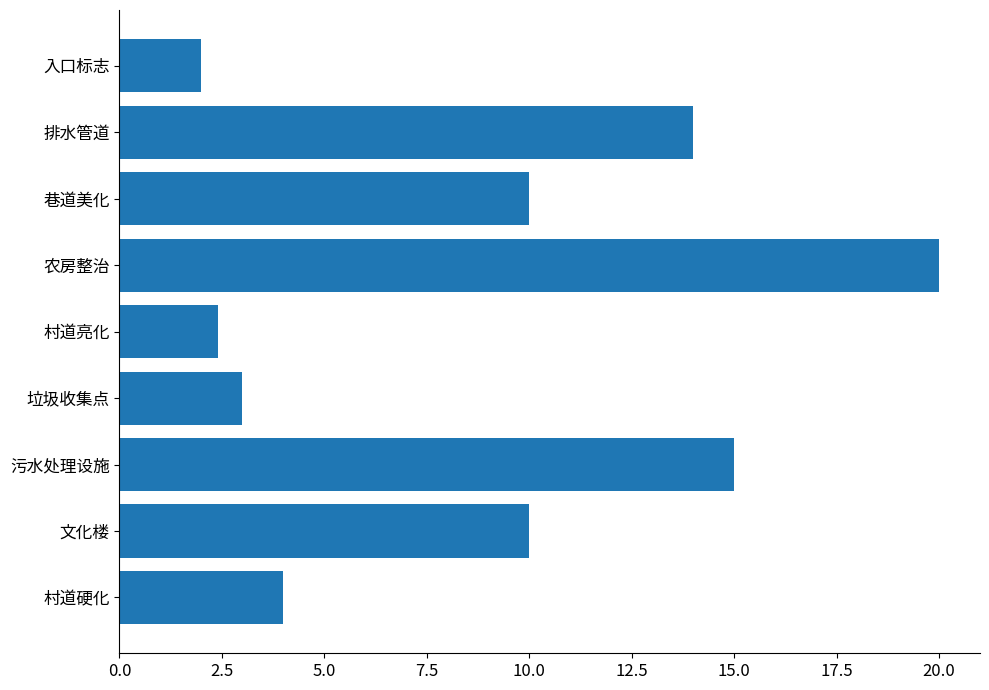

True or false: the data shows 2.4 at 村道亮化.

True